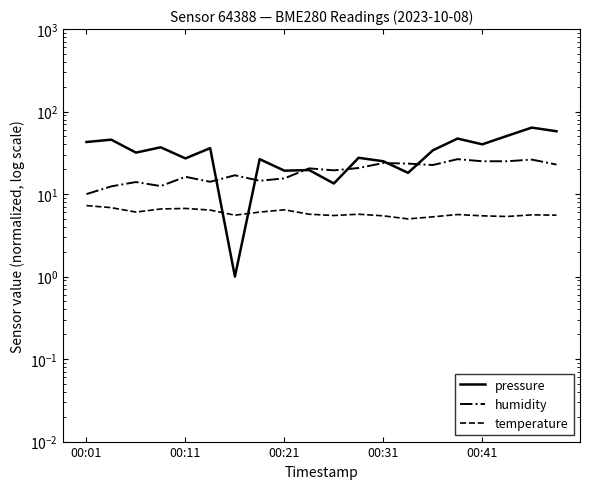

What is the spread (max minus min) of values at 19?

52.2